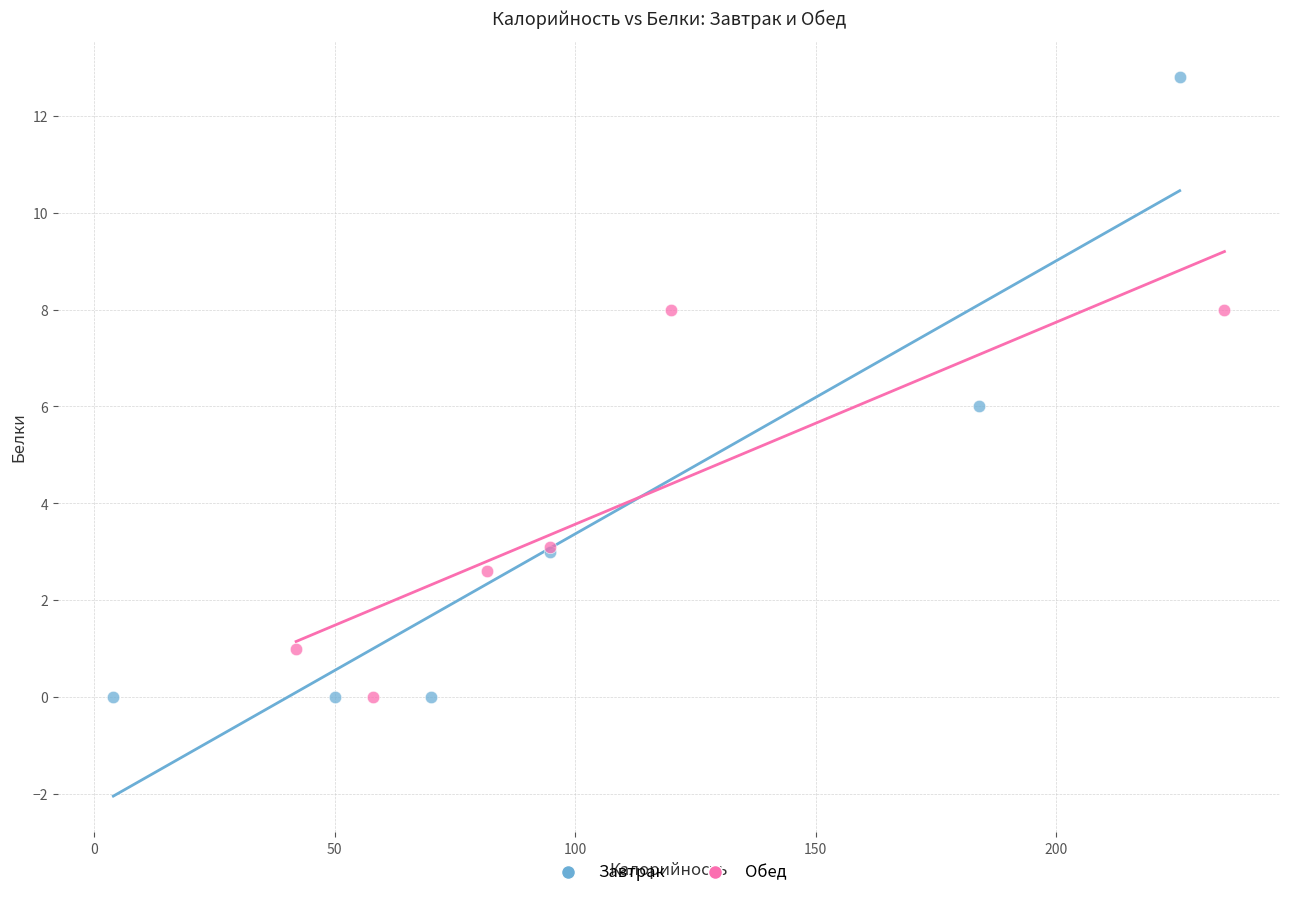

Which series has the largest Y range (max minus min)?

Завтрак